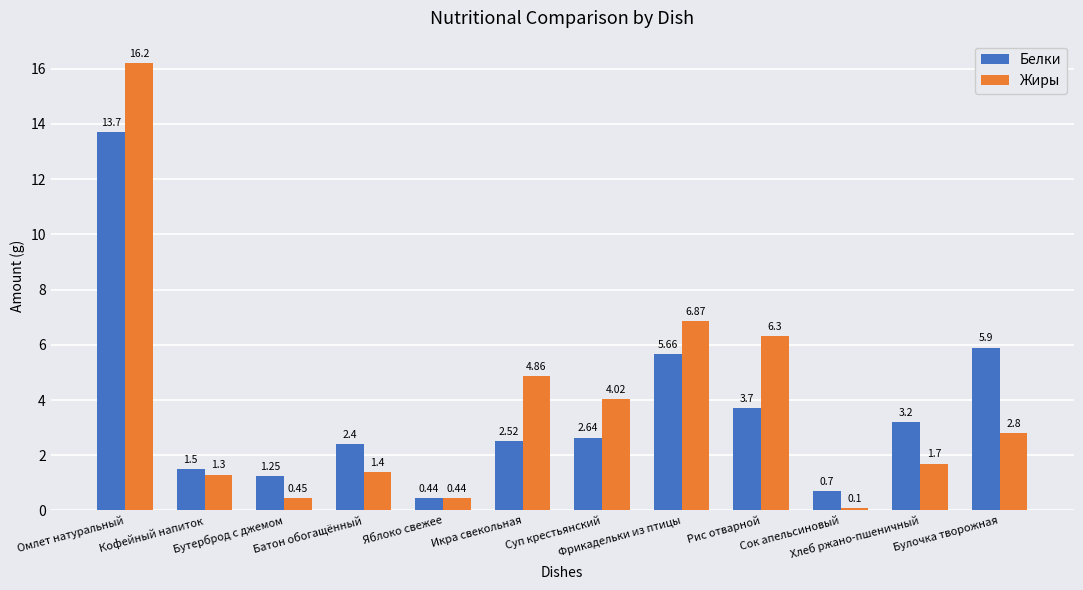

What is the spread (max minus min) of values at Икра свекольная?

2.3